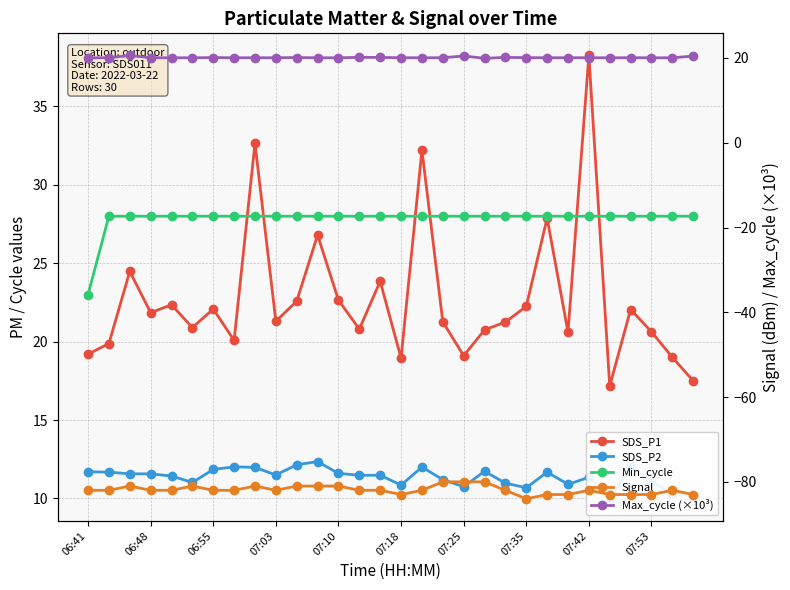

Reading left to right, list all the values displayed in this chart.

SDS_P1: 19.2	19.9	24.5	21.9	22.4	20.9	22.1	20.1	32.6	21.3	22.6	26.8	22.6	20.8	23.9	18.9	32.2	21.3	19.1	20.8	21.2	22.2	27.9	20.6	38.2	17.2	22.1	20.6	19.0	17.5
SDS_P2: 11.7	11.7	11.6	11.6	11.4	11.0	11.8	12.0	12.0	11.5	12.2	12.3	11.6	11.5	11.5	10.8	12.0	11.2	10.8	11.7	11.0	10.7	11.7	10.9	11.3	10.0	12.1	11.1	10.3	10.2
Min_cycle: 23.0	28.0	28.0	28.0	28.0	28.0	28.0	28.0	28.0	28.0	28.0	28.0	28.0	28.0	28.0	28.0	28.0	28.0	28.0	28.0	28.0	28.0	28.0	28.0	28.0	28.0	28.0	28.0	28.0	28.0
Signal: -82.0	-82.0	-81.0	-82.0	-82.0	-81.0	-82.0	-82.0	-81.0	-82.0	-81.0	-81.0	-81.0	-82.0	-82.0	-83.0	-82.0	-80.0	-80.0	-80.0	-82.0	-84.0	-83.0	-83.0	-82.0	-83.0	-83.0	-83.0	-82.0	-83.0
Max_cycle (×10³): 20.0	20.1	20.6	20.1	20.1	20.0	20.1	20.0	20.1	20.1	20.1	20.0	20.0	20.1	20.1	20.1	20.0	20.1	20.5	19.9	20.1	20.1	20.1	20.1	20.1	20.0	20.1	20.0	20.0	20.5